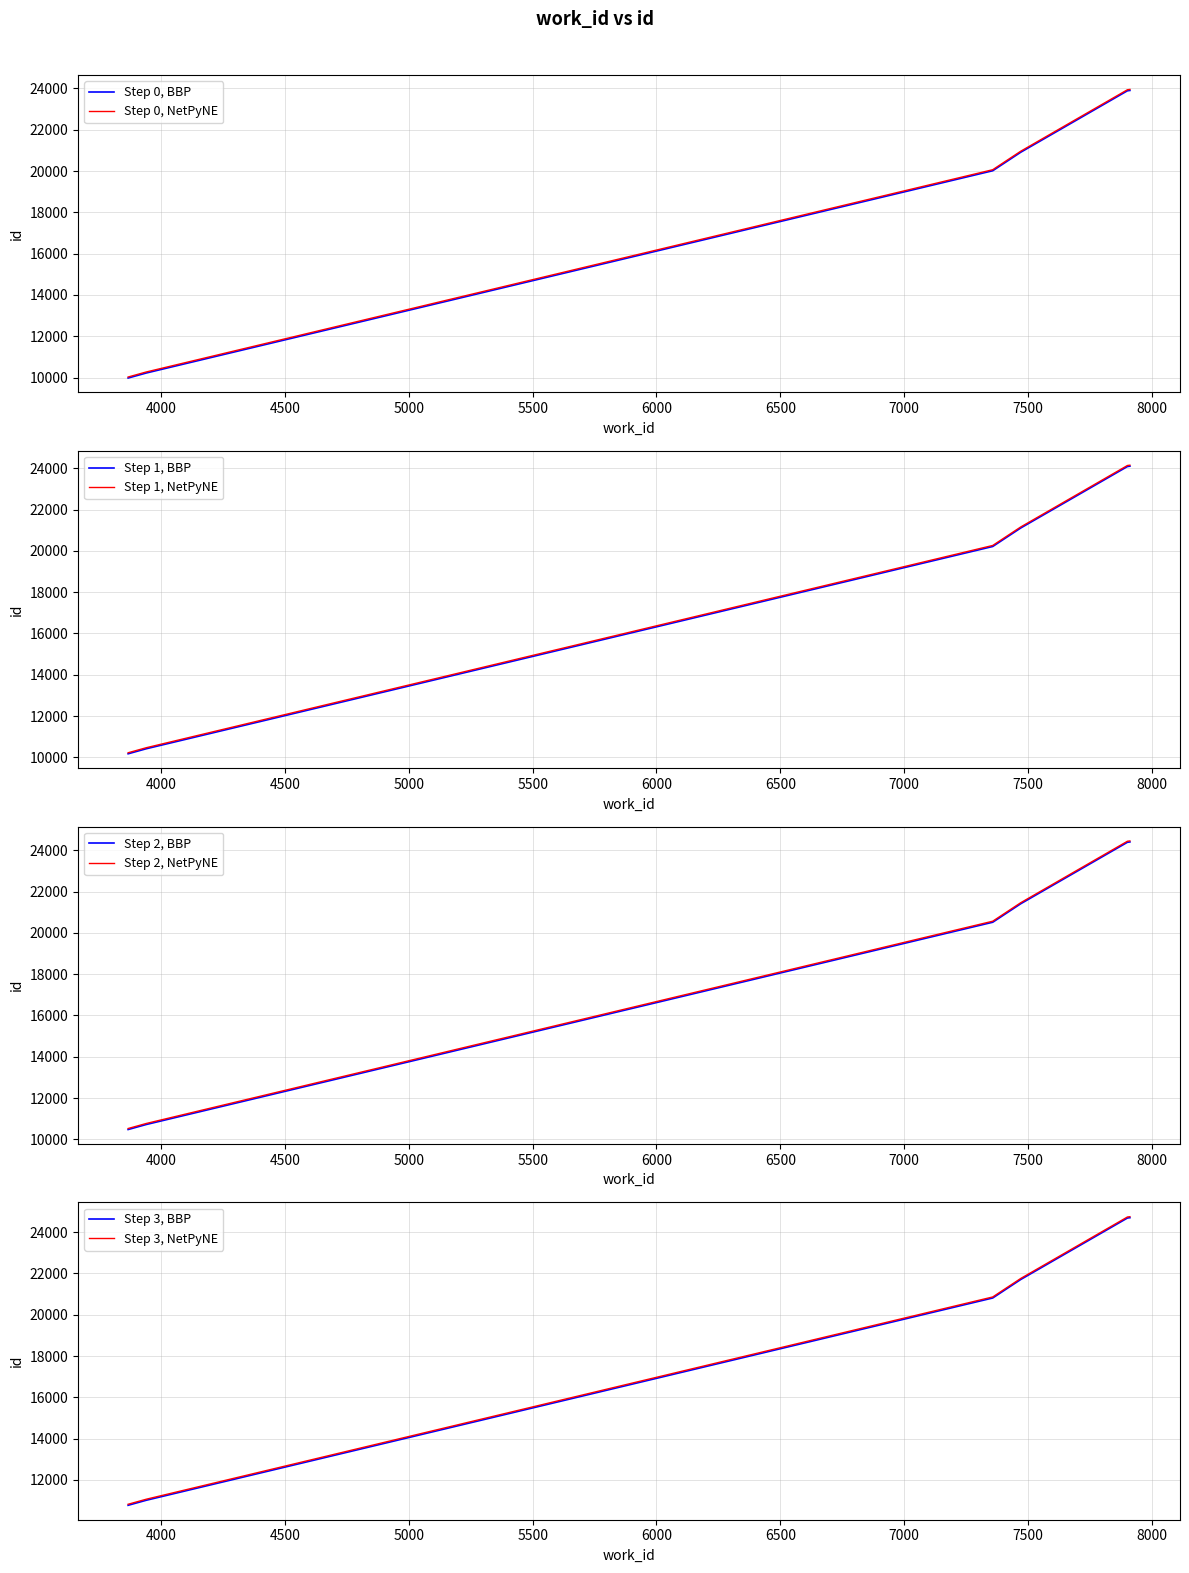

Which has a higher value, 7471 or 7358?

7471